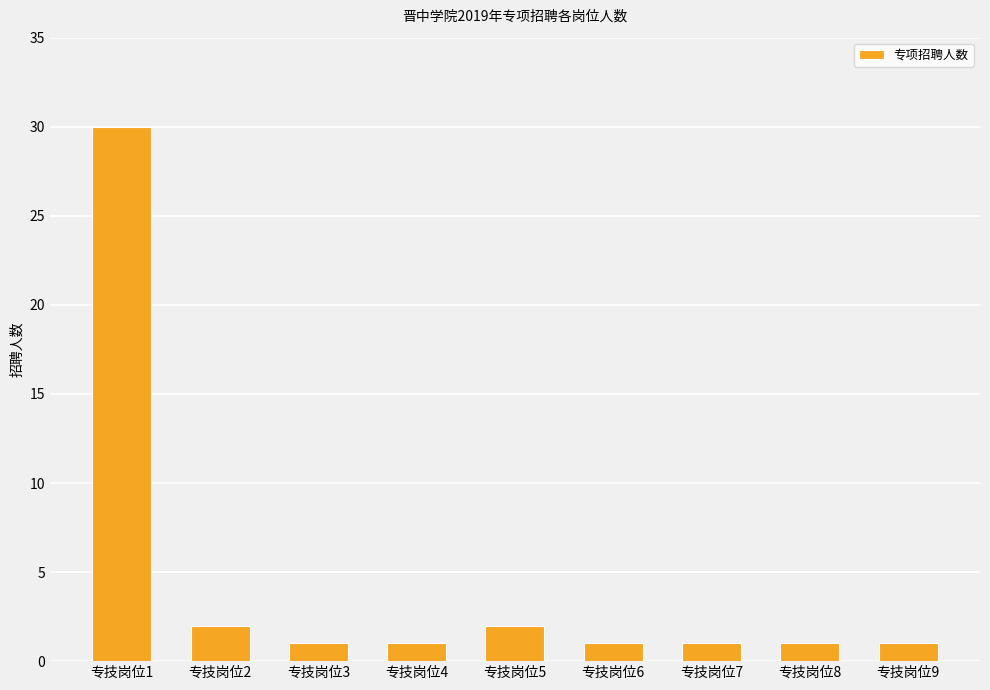

Count the number of categories in the chart.

9